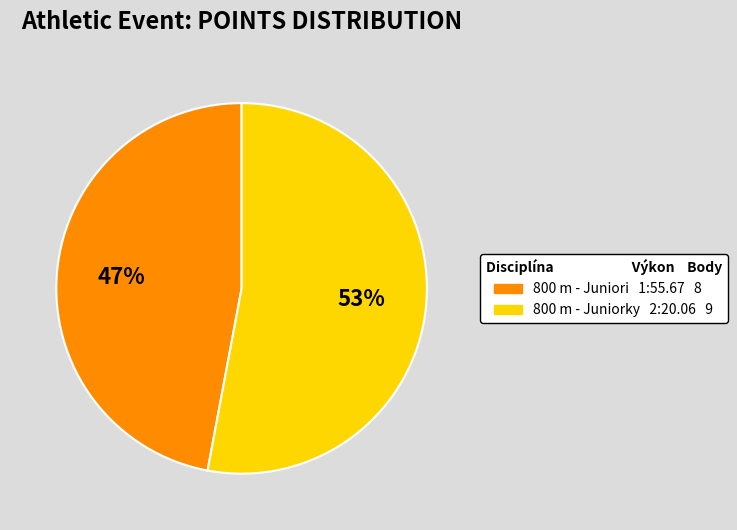

To the nearest percent, what percentage of the pie is 800 m - Juniorky?

53%